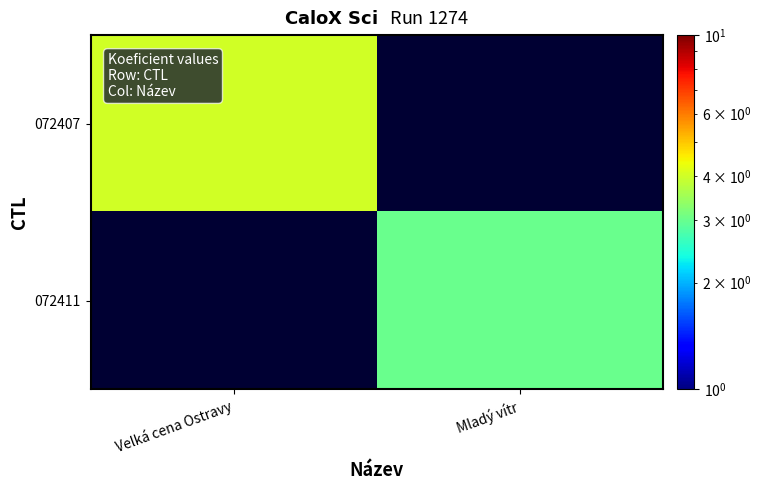

What is the approximate value of 072411 at Mladý vítr?

3.0